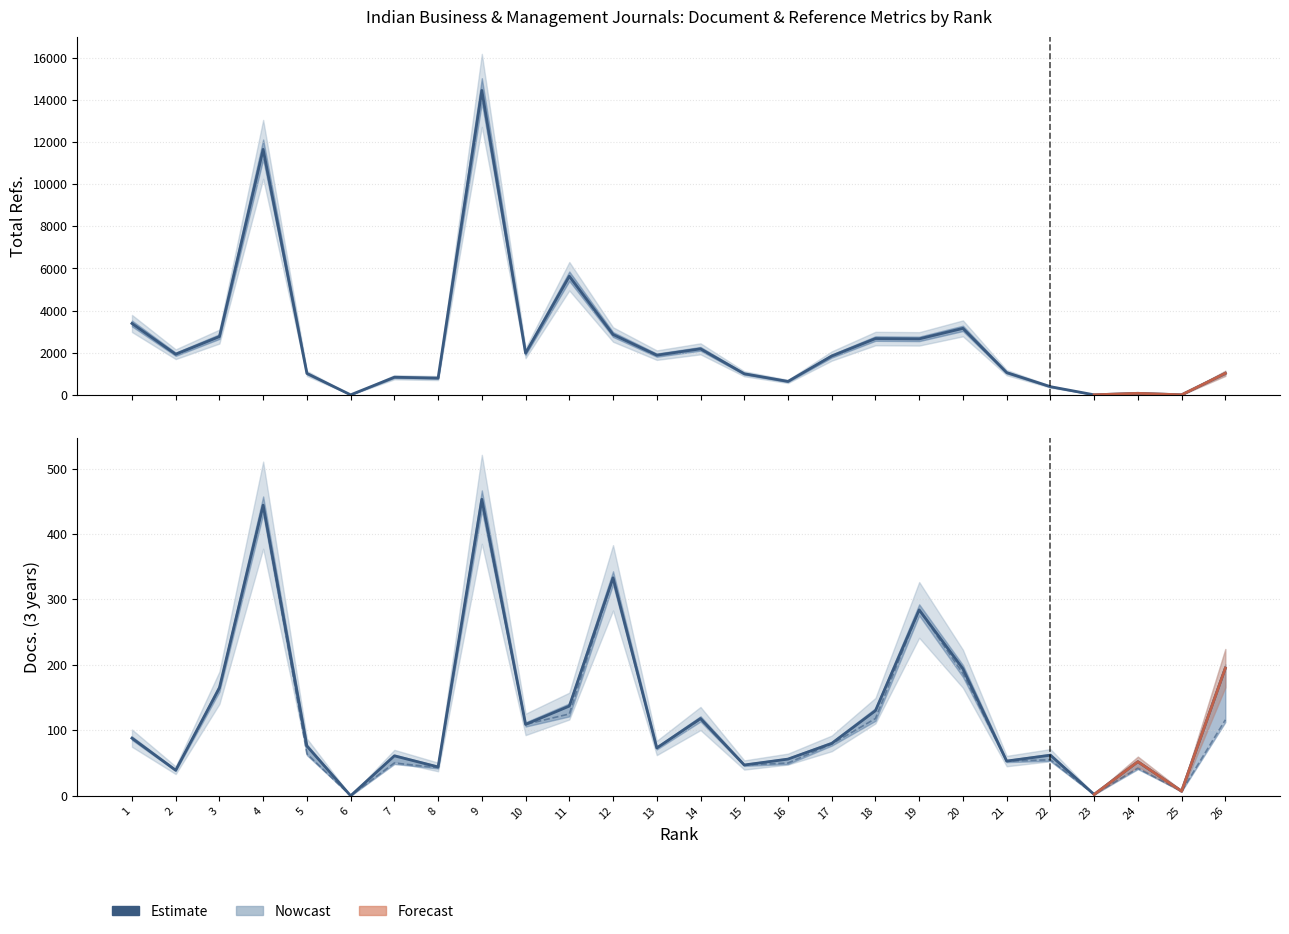

At which category is the sum across all series the highest?

9